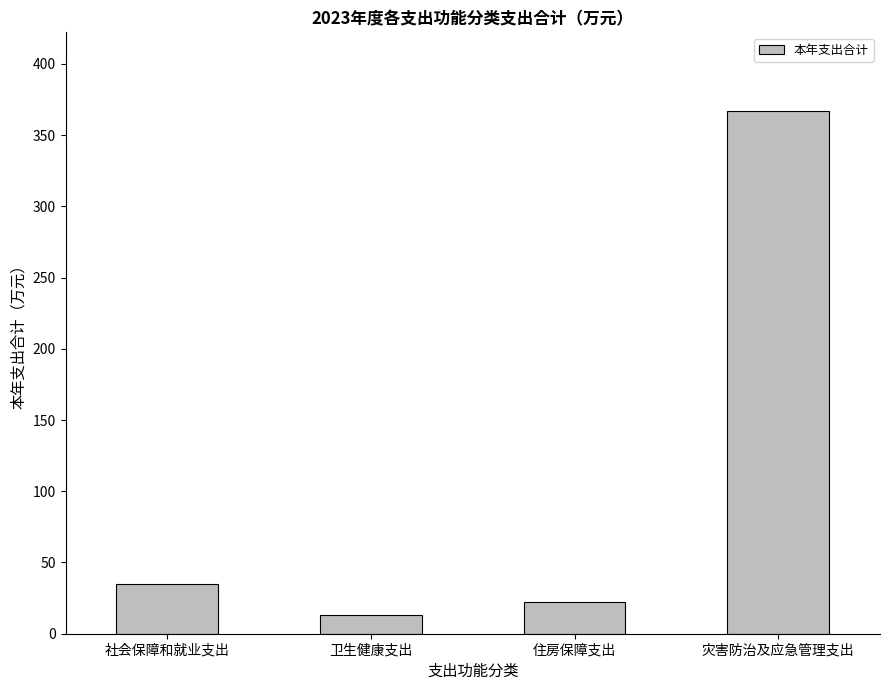

What is the smallest value displayed?

13.4